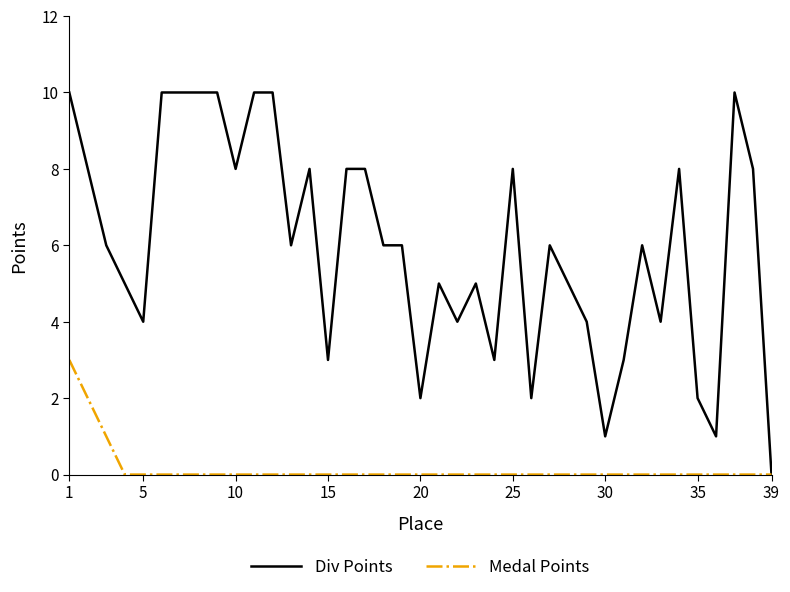

How many lines are shown in the chart?

2